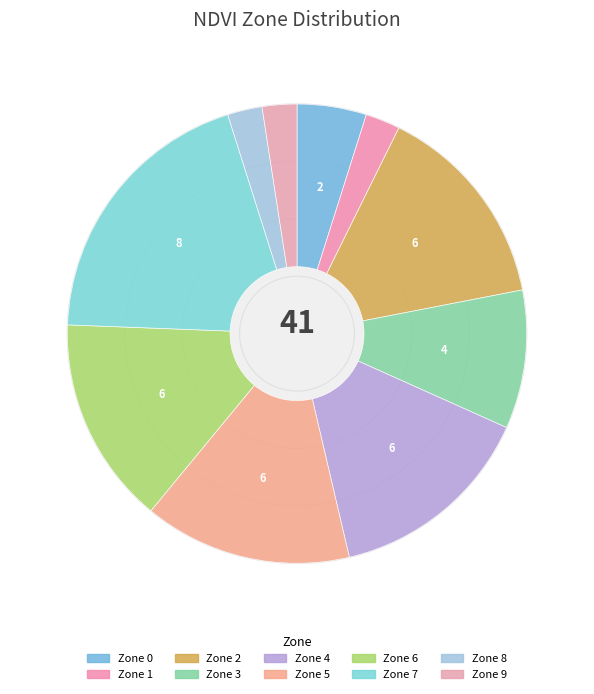

To the nearest percent, what portion does Zone 3 represent?

10%